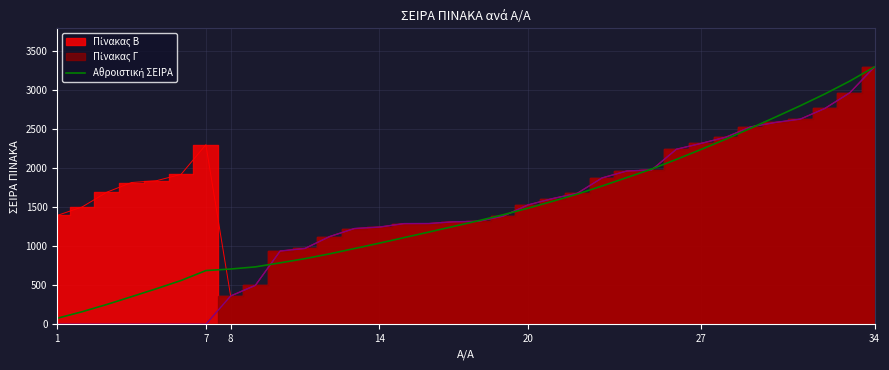

How many data points are above 1327?

17